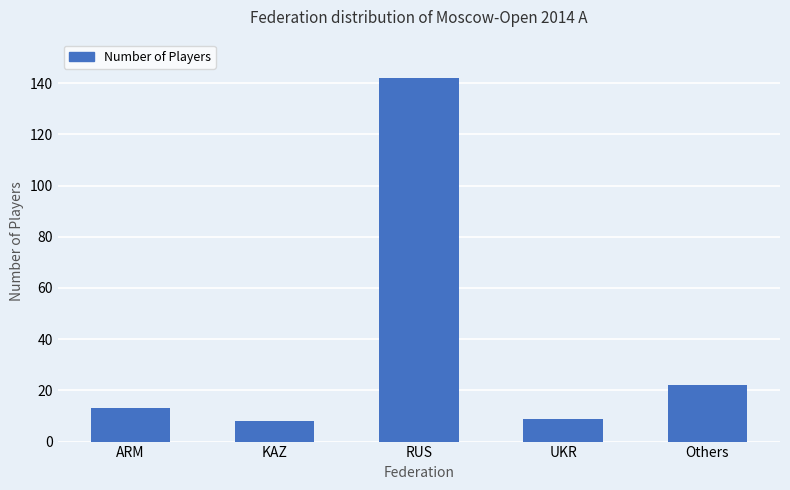

True or false: the data shows 11 at Others.

False